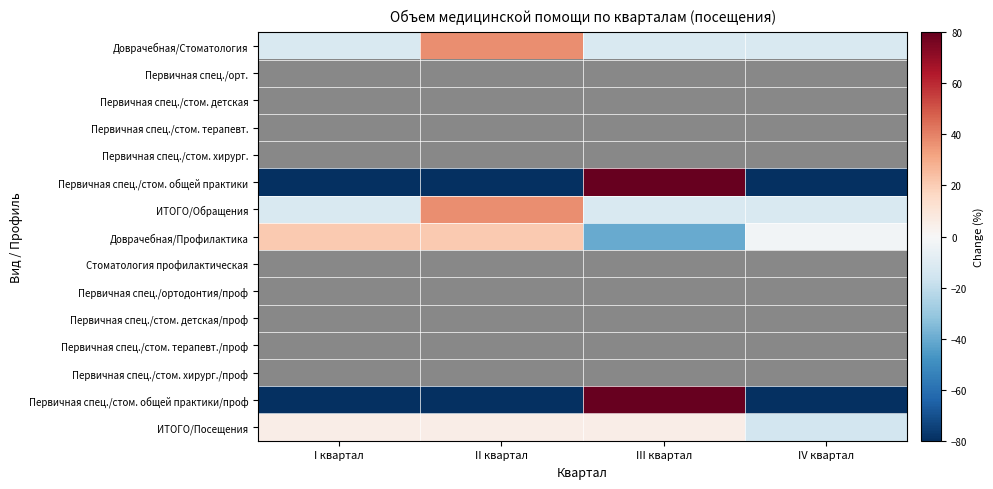

Between I квартал and IV квартал, which is larger?

I квартал